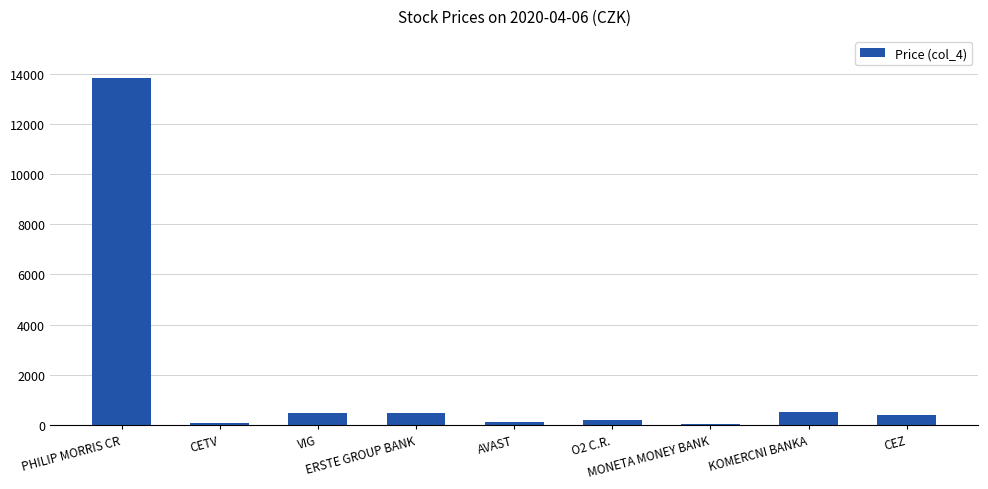

What is the value of the 8th bar from the left?

522.0